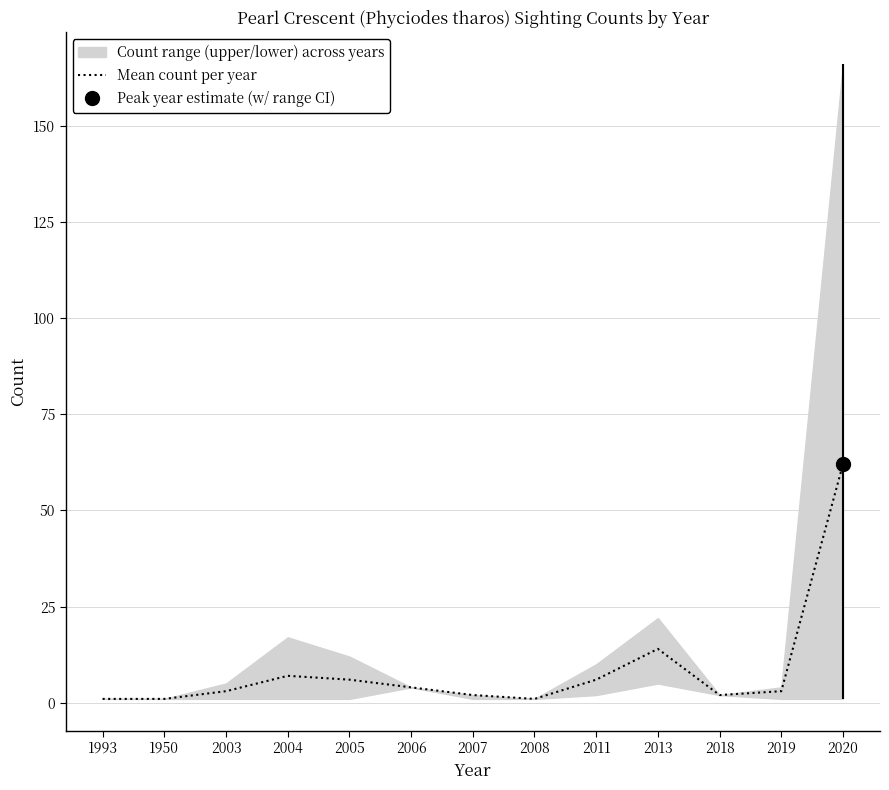

True or false: there are more than 0 points higher than both neighbors.

True